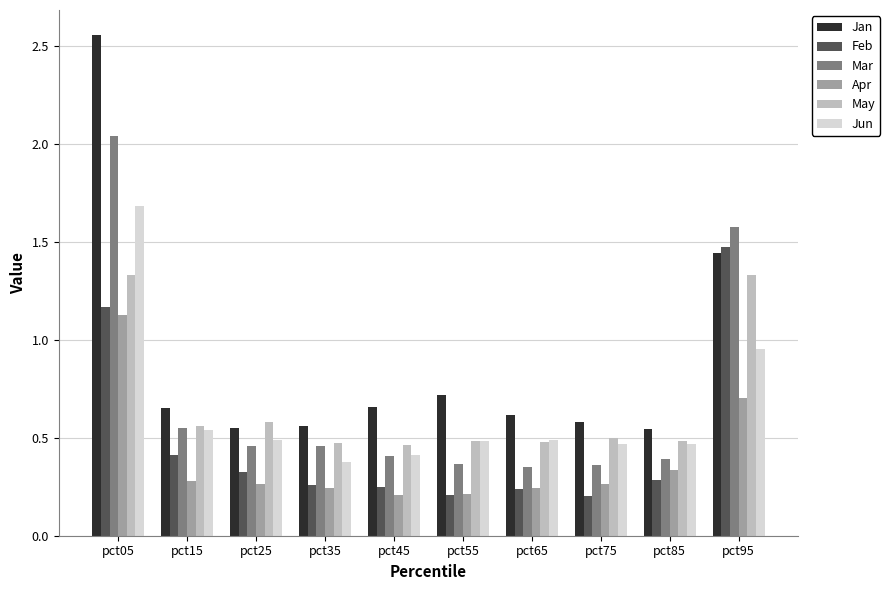

Rank the series by their maximum value, from highest to lowest.

Jan, Mar, Jun, Feb, May, Apr